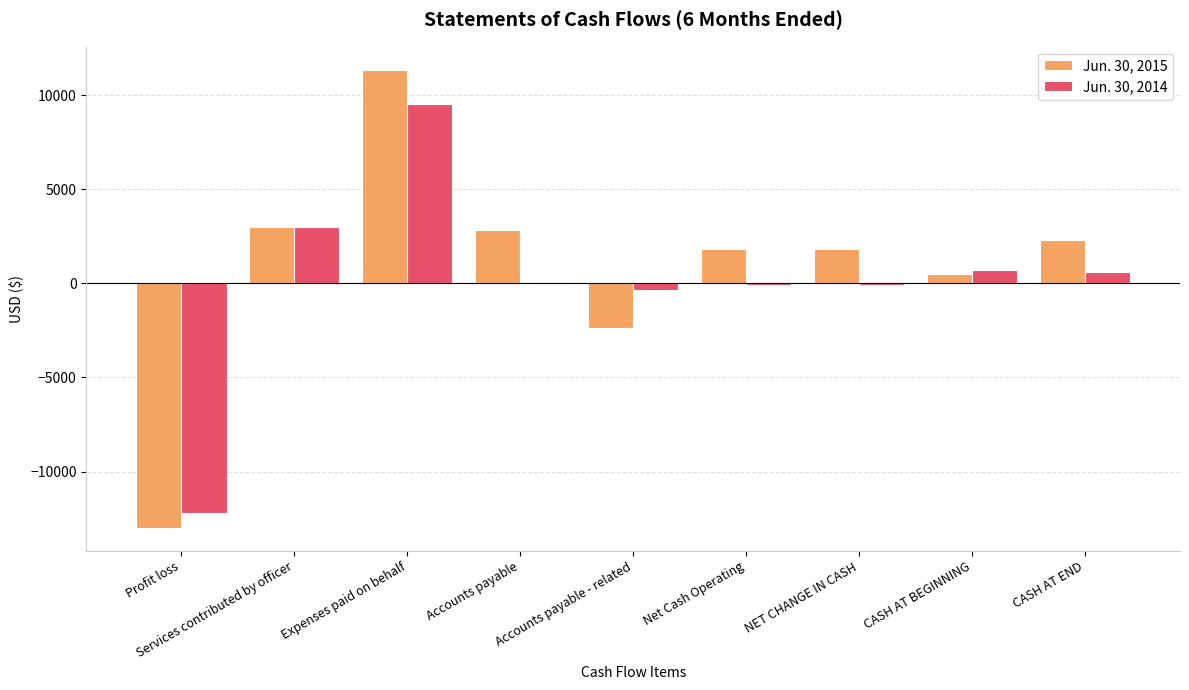

True or false: Jun. 30, 2015 has a value of 2315 at CASH AT END.

True